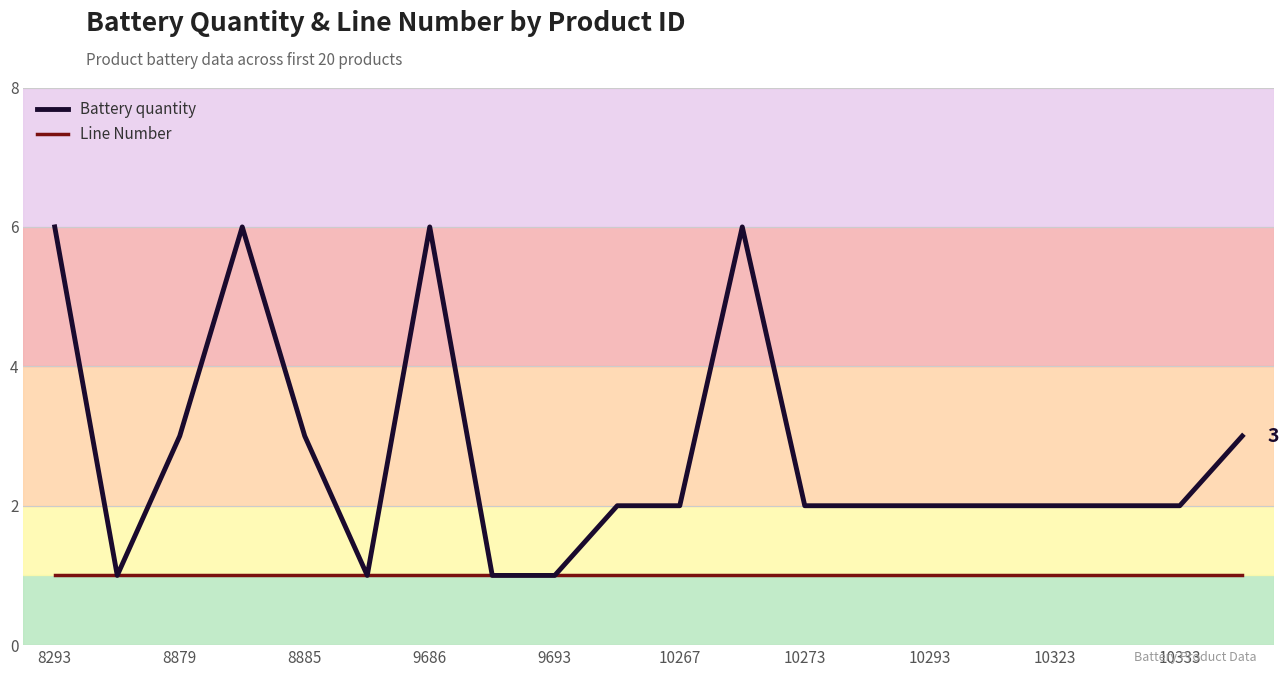

What is the maximum value shown in the chart?

6